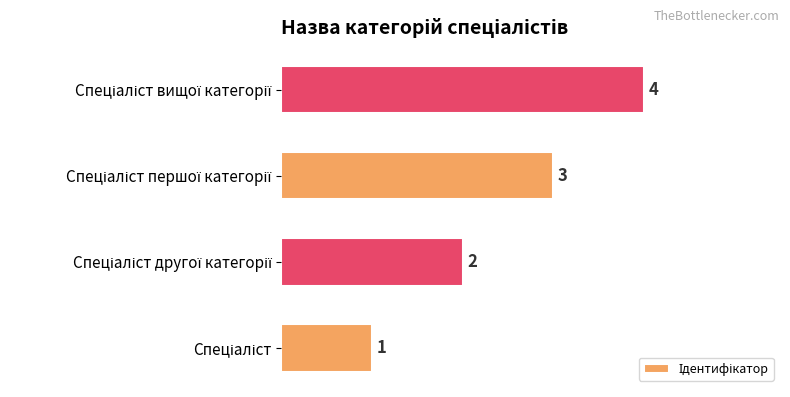

What is the sum of all values?

10